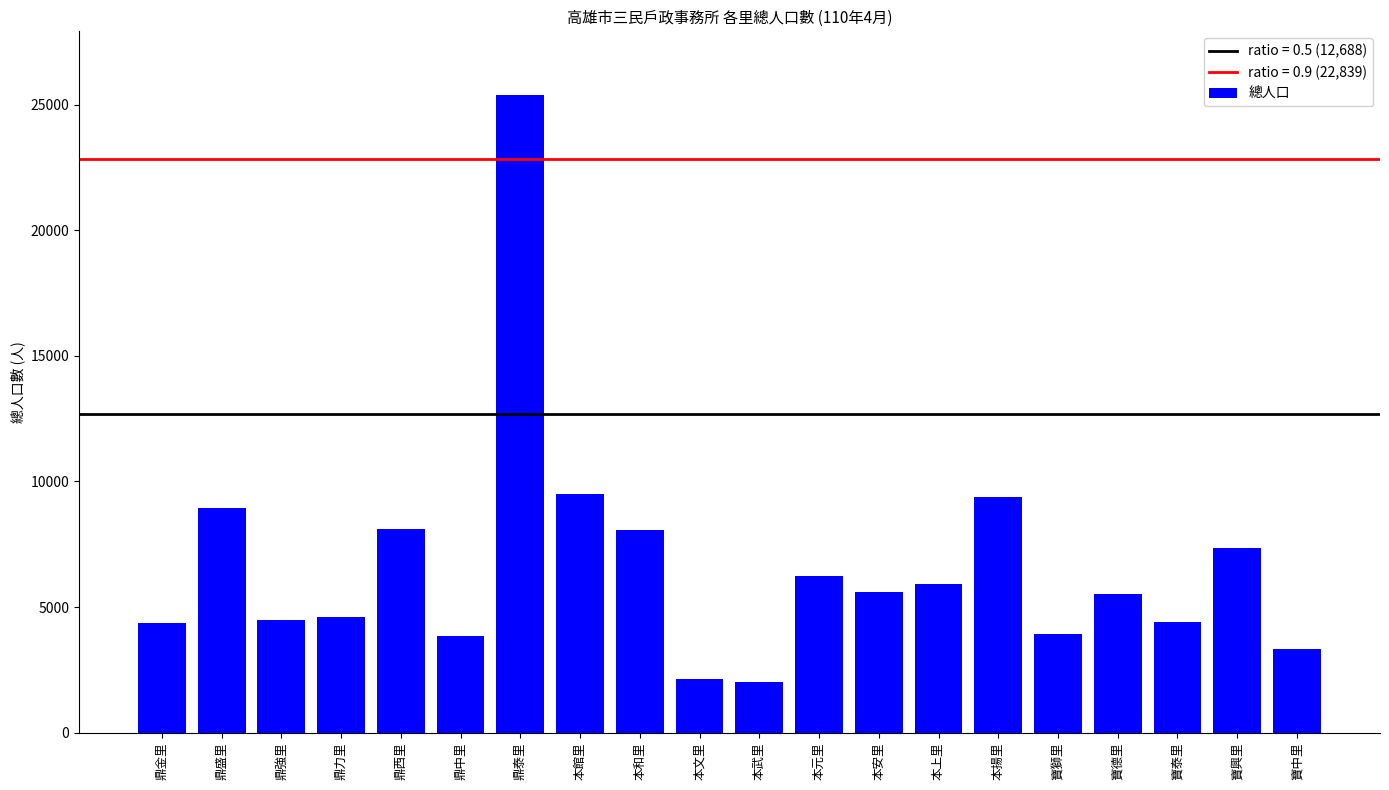

How many series are shown in this chart?

1